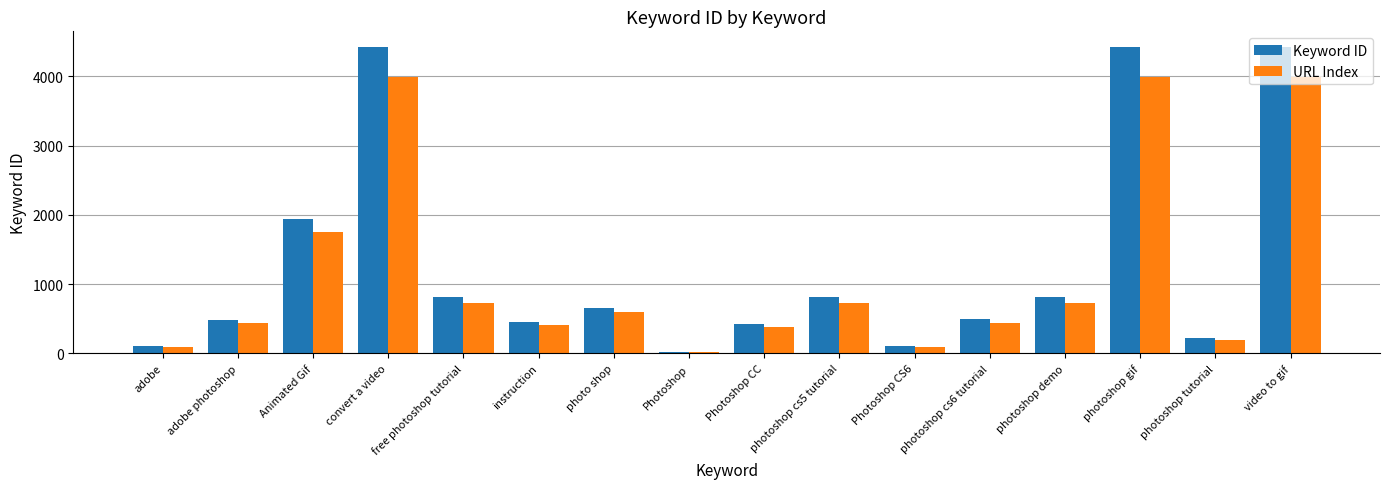

Which series has the largest range (max minus min)?

Keyword ID